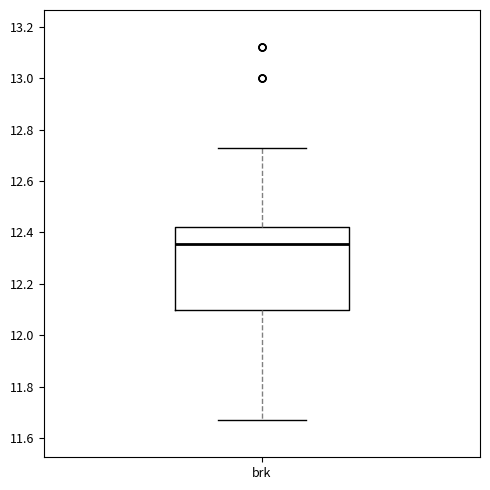

Where is the upper edge of the box for brk on the y-axis? The values are not printed on the chart, so give them approximately, as read against the axis.

12.42